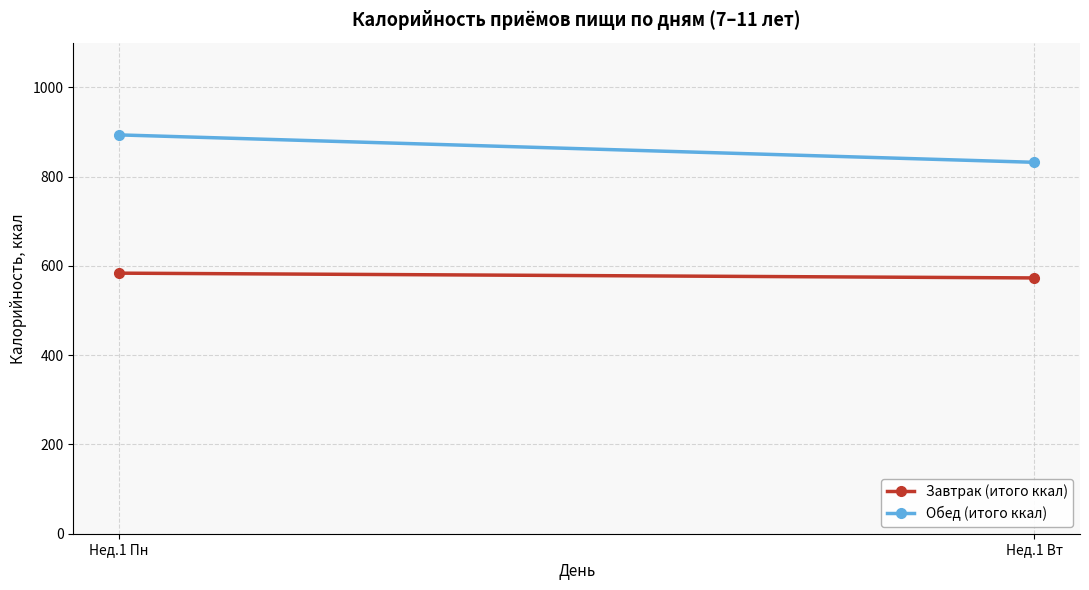

The Завтрак (итого ккал) series shows 269.8 at Нед.1 Пн. True or false?

False